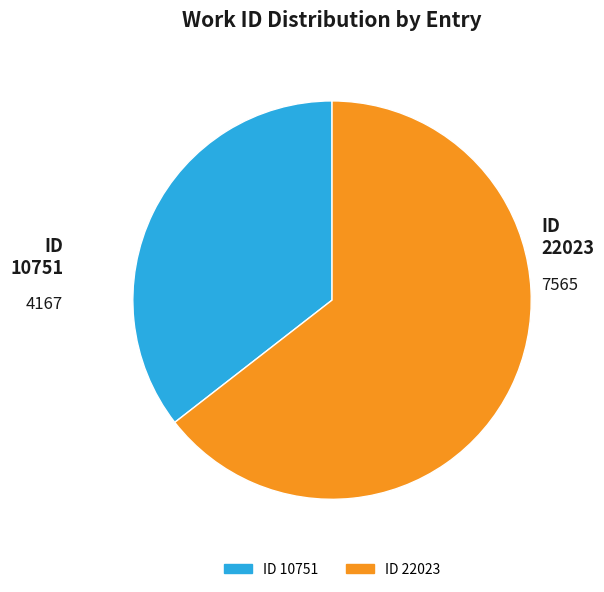

True or false: ID 22023 accounts for 73% of the total.

False